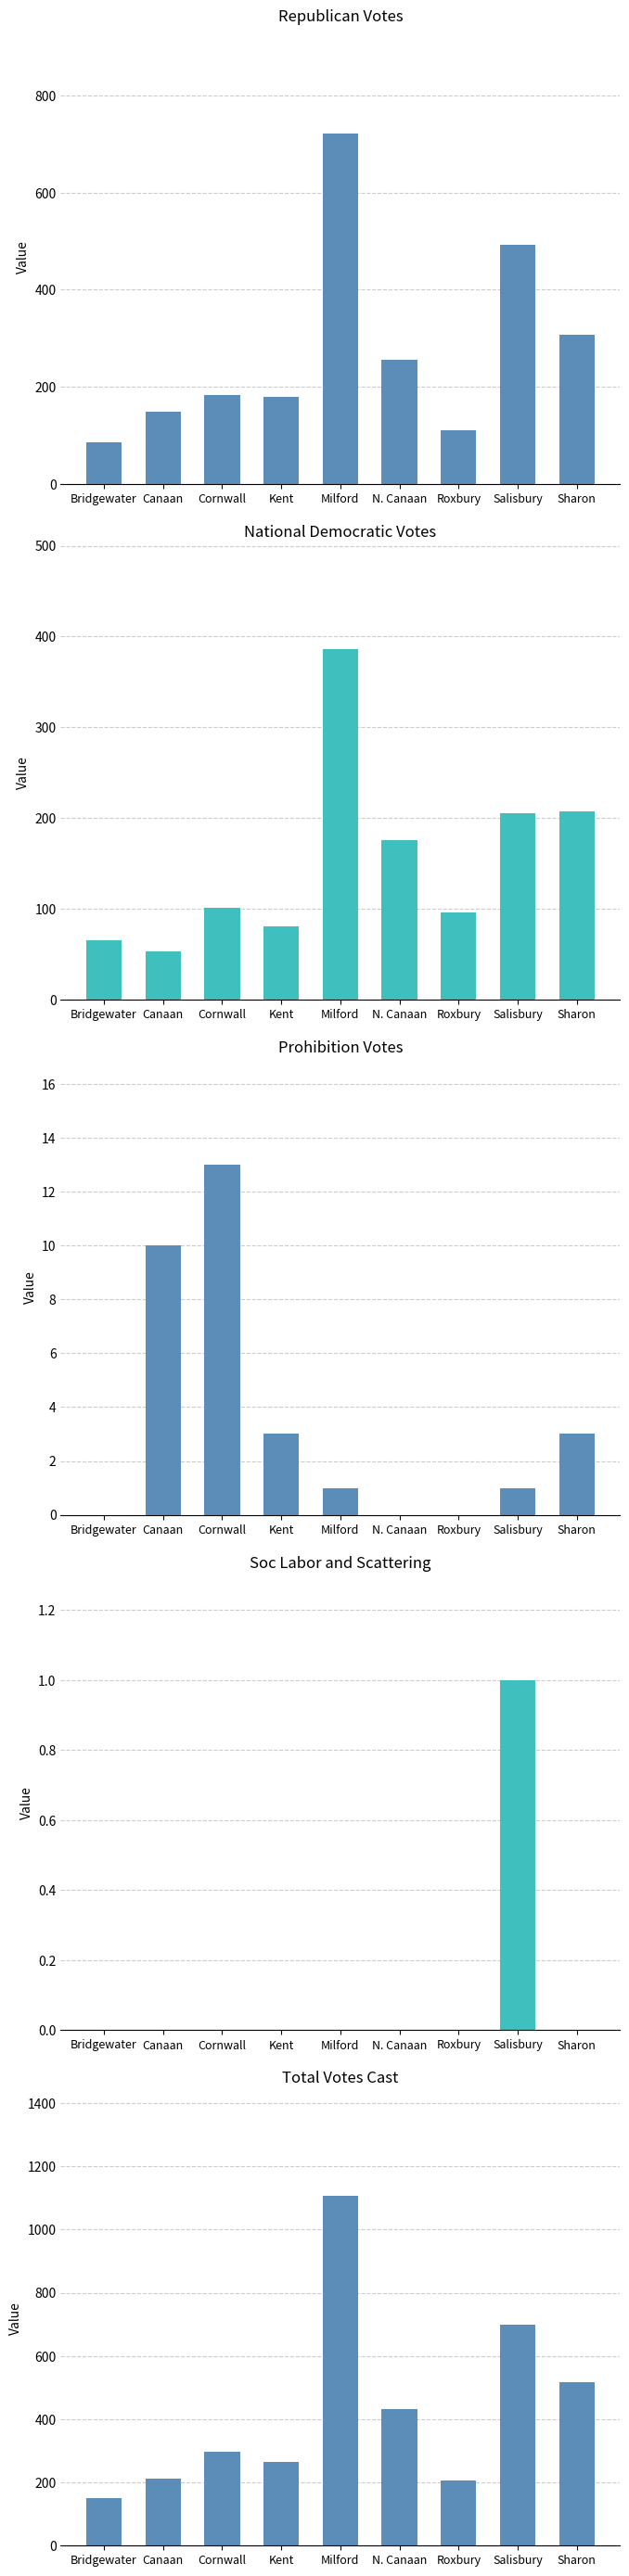

The value of Prohibition at Salisbury is 1. True or false?

False